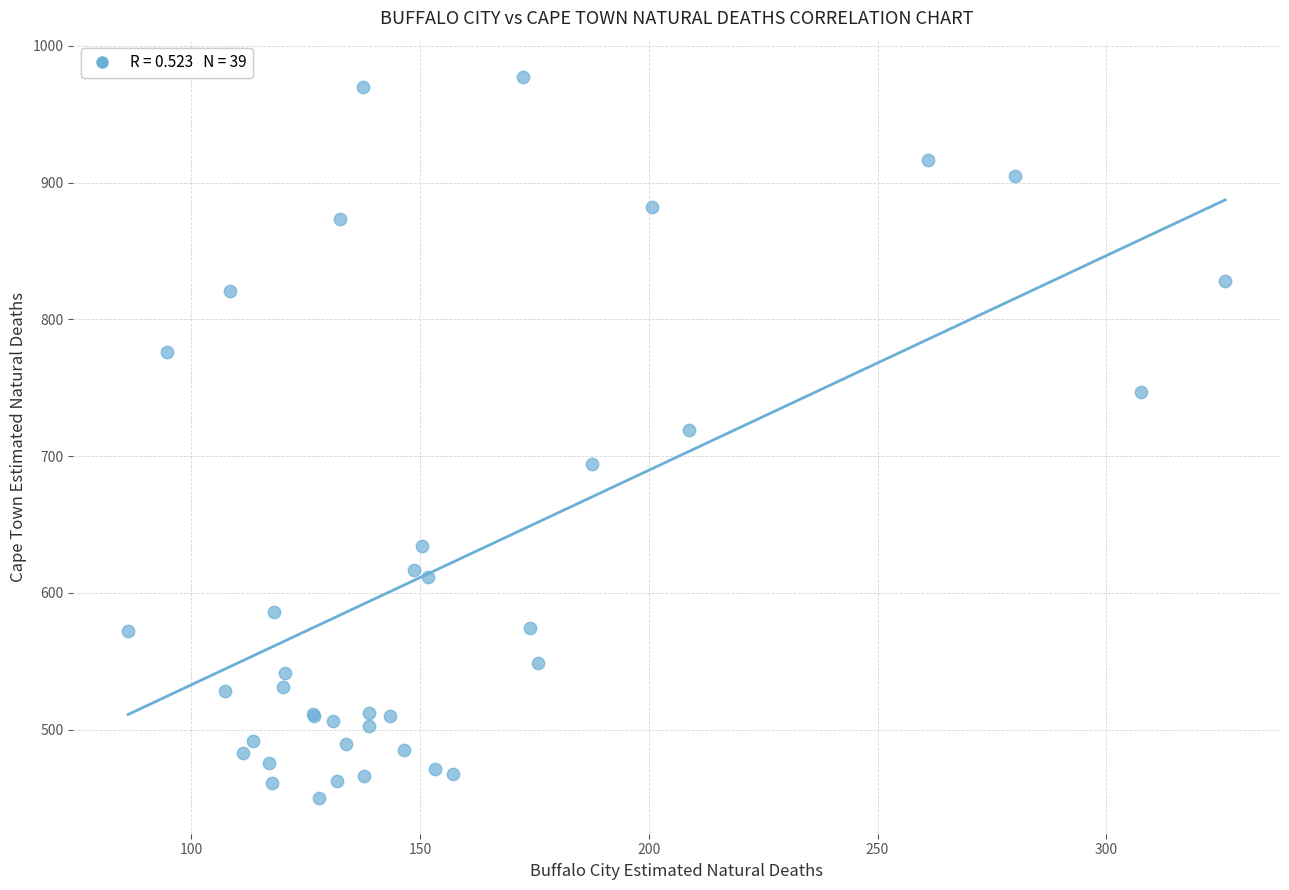

What Y value in the scatter plot is closest to 713?

719.0